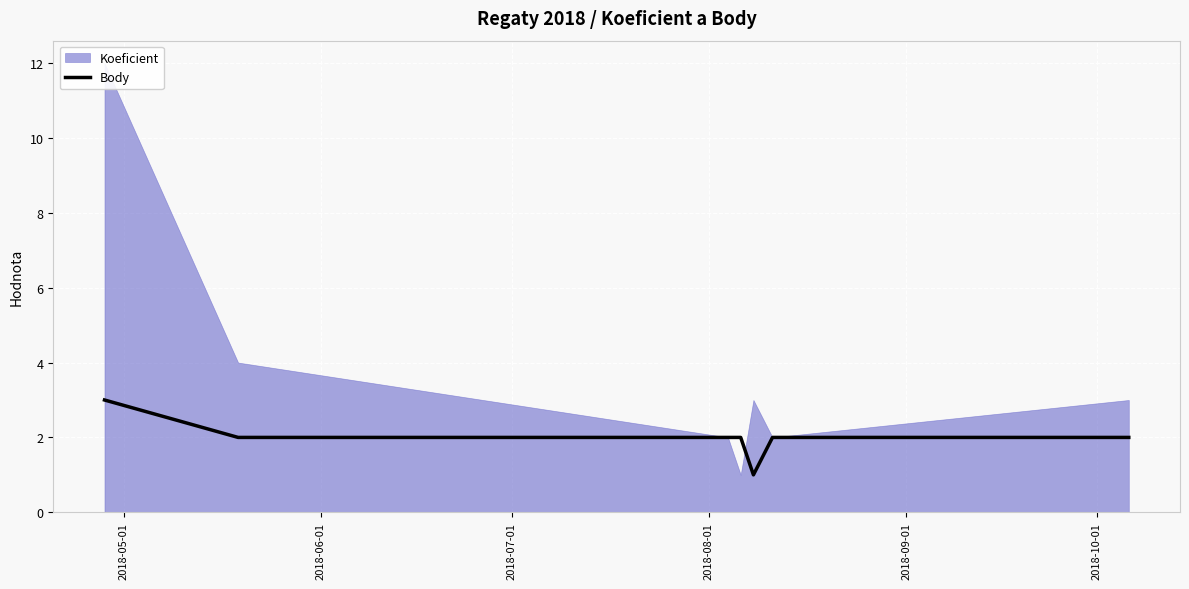

How many data points are less than 2?

1